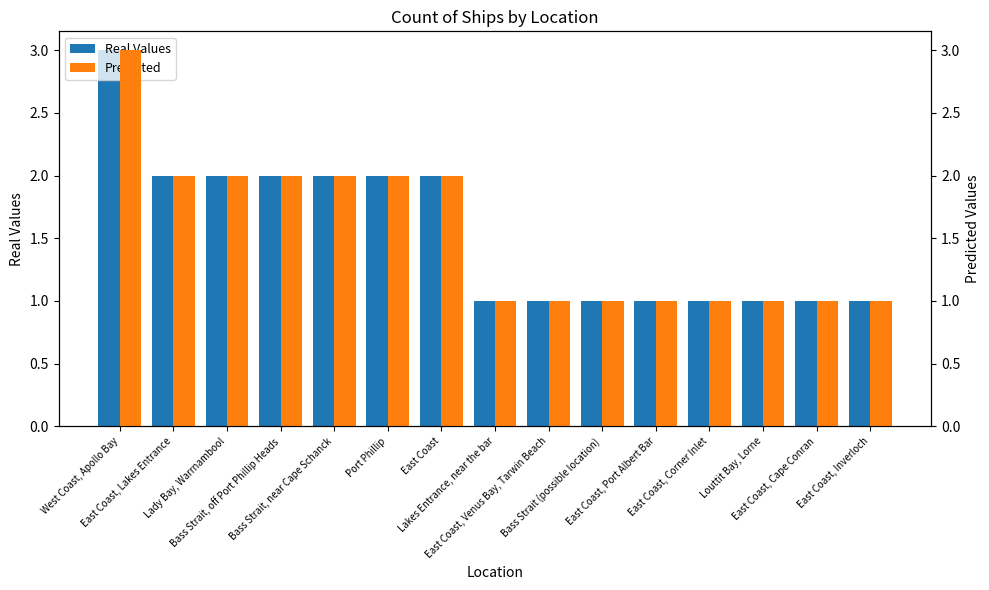

Reading right to left, list all the values displayed in this chart.

Real Values: 1	1	1	1	1	1	1	1	2	2	2	2	2	2	3
Predicted: 1	1	1	1	1	1	1	1	2	2	2	2	2	2	3